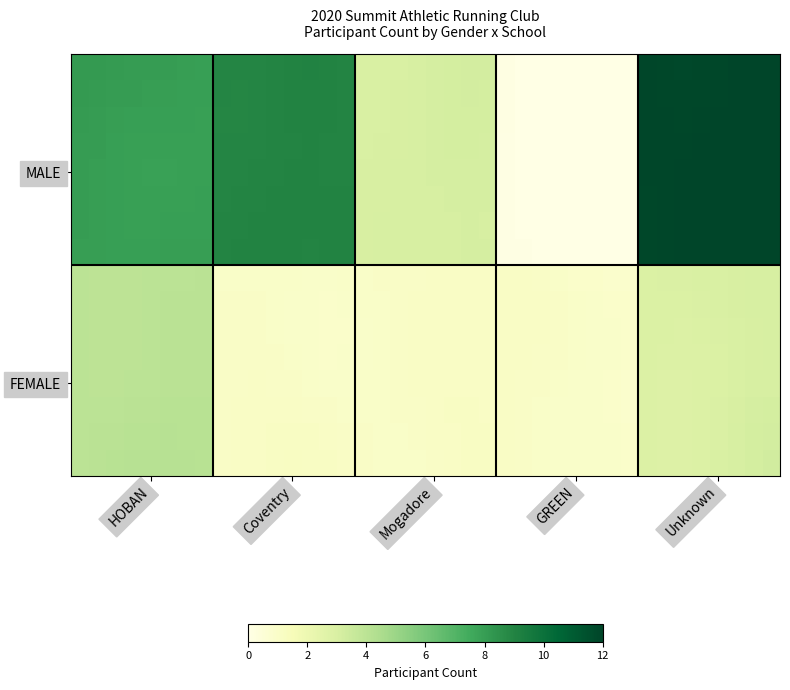

Count the number of data series in this chart.

16